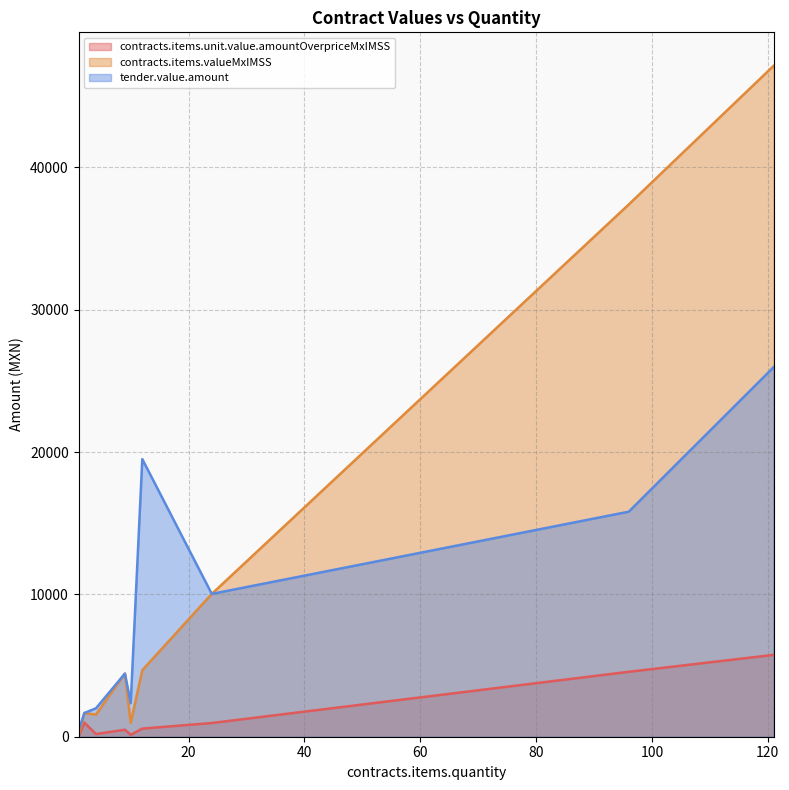

How many categories are shown in the chart?

9